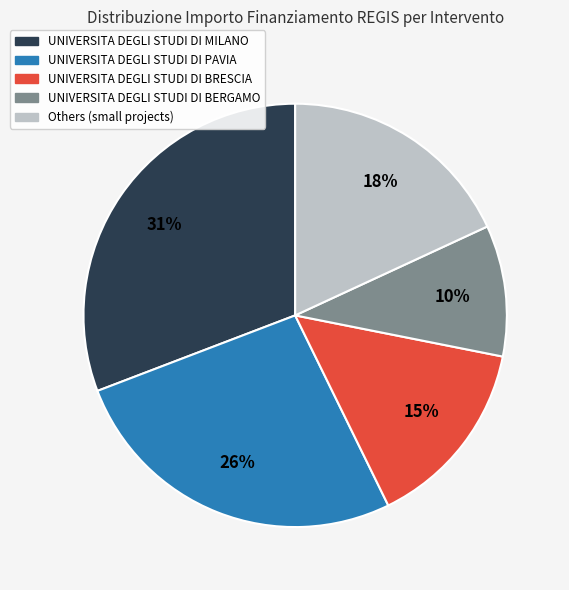

Is there a majority slice in this chart?

No